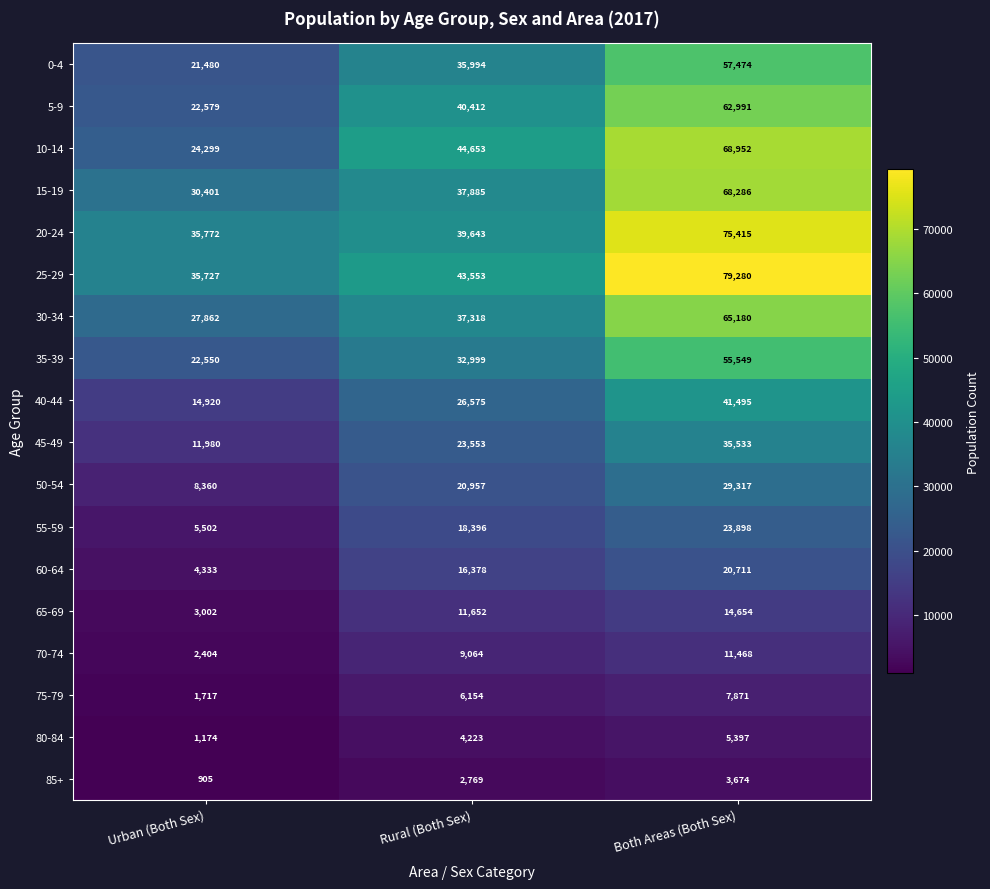

At which category is the sum across all series the highest?

Both Areas (Both Sex)